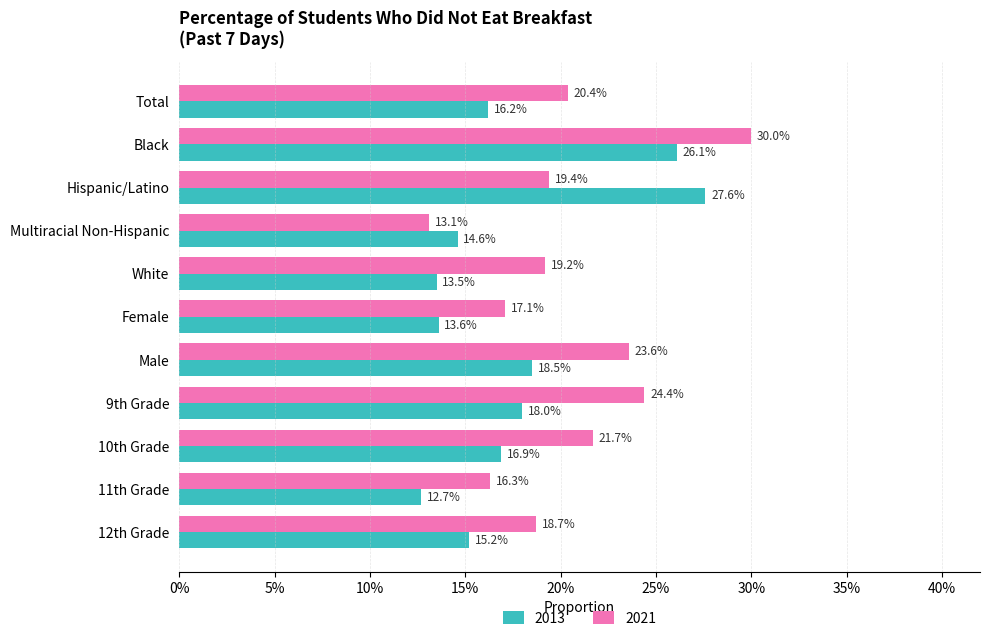

Is it true that 2021 equals 0.2 at Multiracial Non-Hispanic?

False